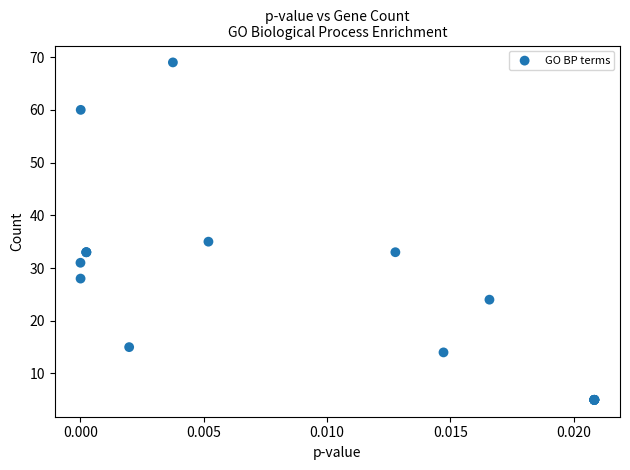

What Y value in the scatter plot is closest to 37?

35